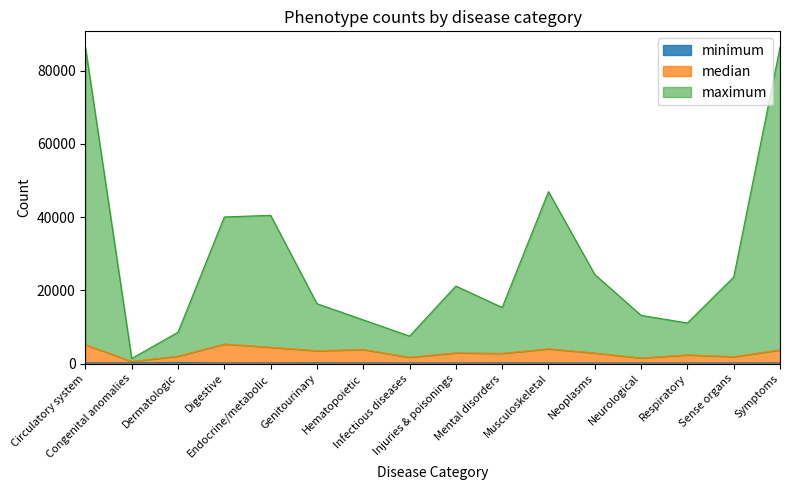

True or false: median and maximum cross at least once.

False